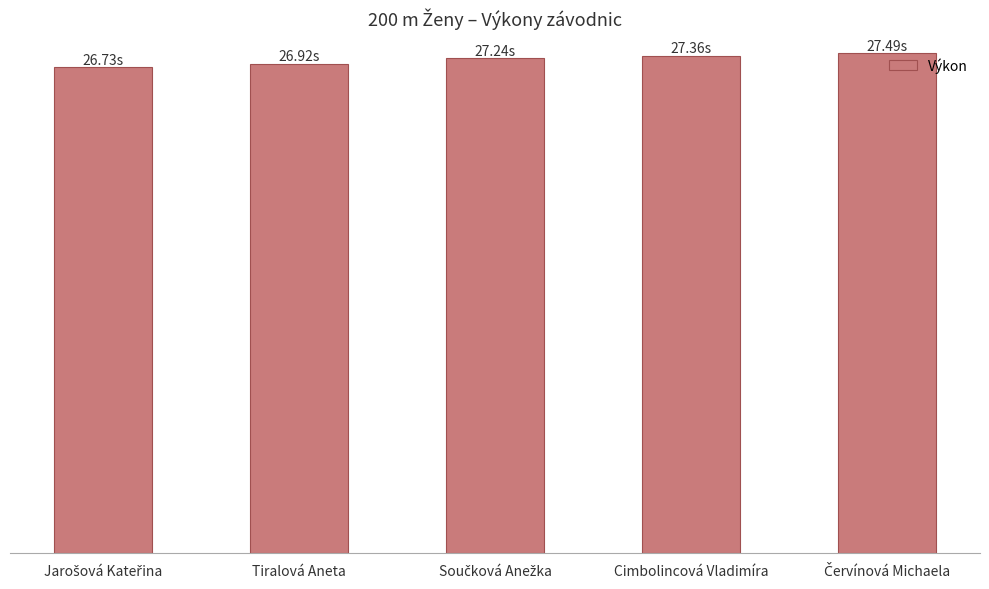

Are the bars horizontal?

No